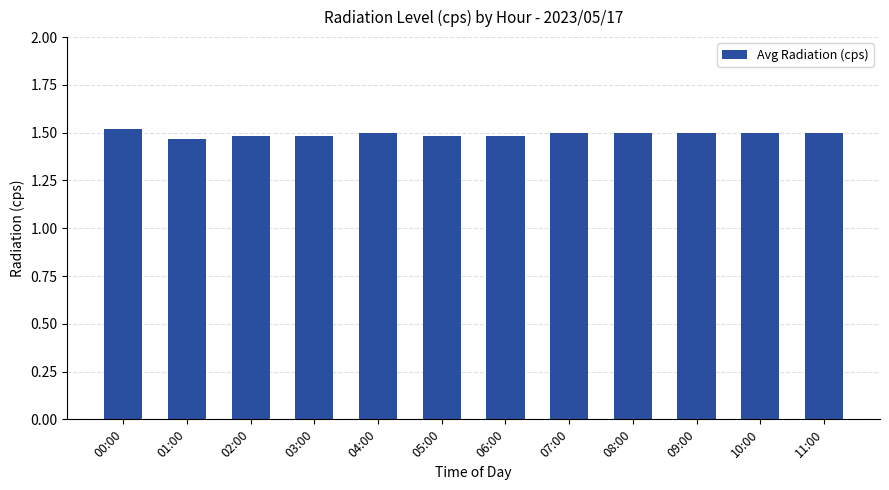

The value at 05:00 is 1.5. True or false?

True